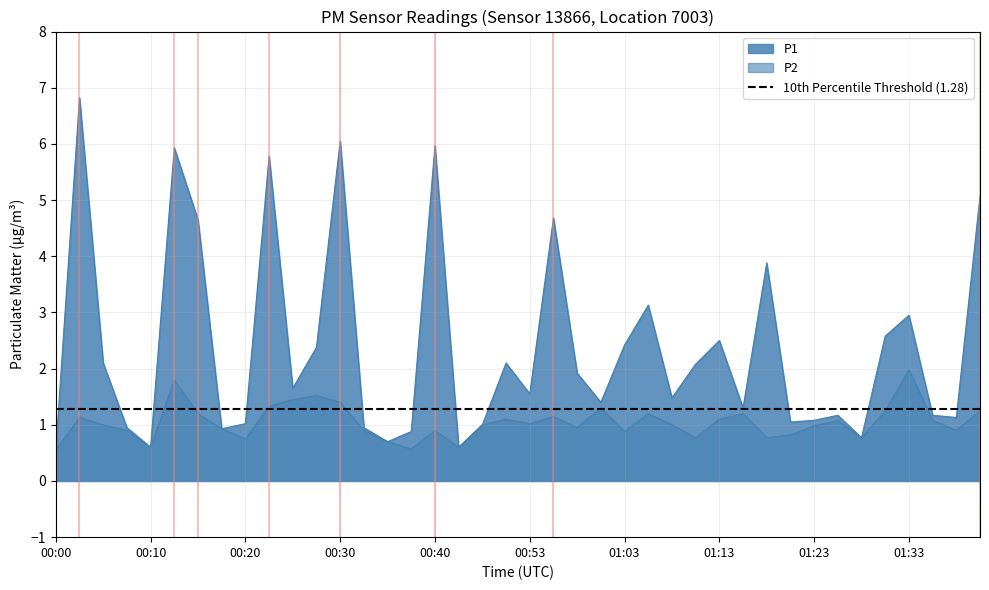

Reading left to right, list all the values displayed in this chart.

P1: 0.6	6.8	2.1	0.9	0.6	5.9	4.7	0.9	1.0	5.8	1.6	2.4	6.0	0.9	0.7	0.9	6.0	0.6	1.0	2.1	1.6	4.7	1.9	1.4	2.4	3.1	1.5	2.1	2.5	1.3	3.9	1.1	1.1	1.2	0.8	2.6	3.0	1.2	1.1	5.1
P2: 0.6	1.1	1.0	0.9	0.6	1.8	1.2	0.9	0.8	1.3	1.4	1.5	1.4	0.9	0.7	0.6	0.9	0.6	1.0	1.1	1.0	1.1	0.9	1.3	0.9	1.2	1.0	0.8	1.1	1.2	0.8	0.8	1.0	1.1	0.8	1.2	2.0	1.1	0.9	1.2